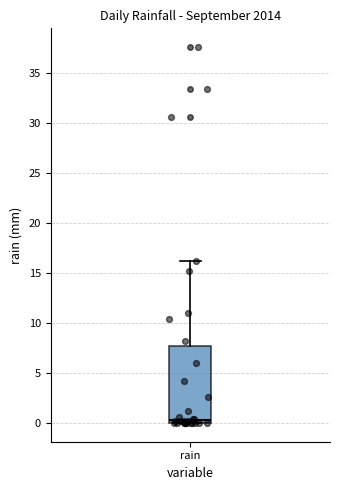

Where does the upper whisker of the box for rain end on the y-axis? The values are not printed on the chart, so give them approximately, as read against the axis.

16.0